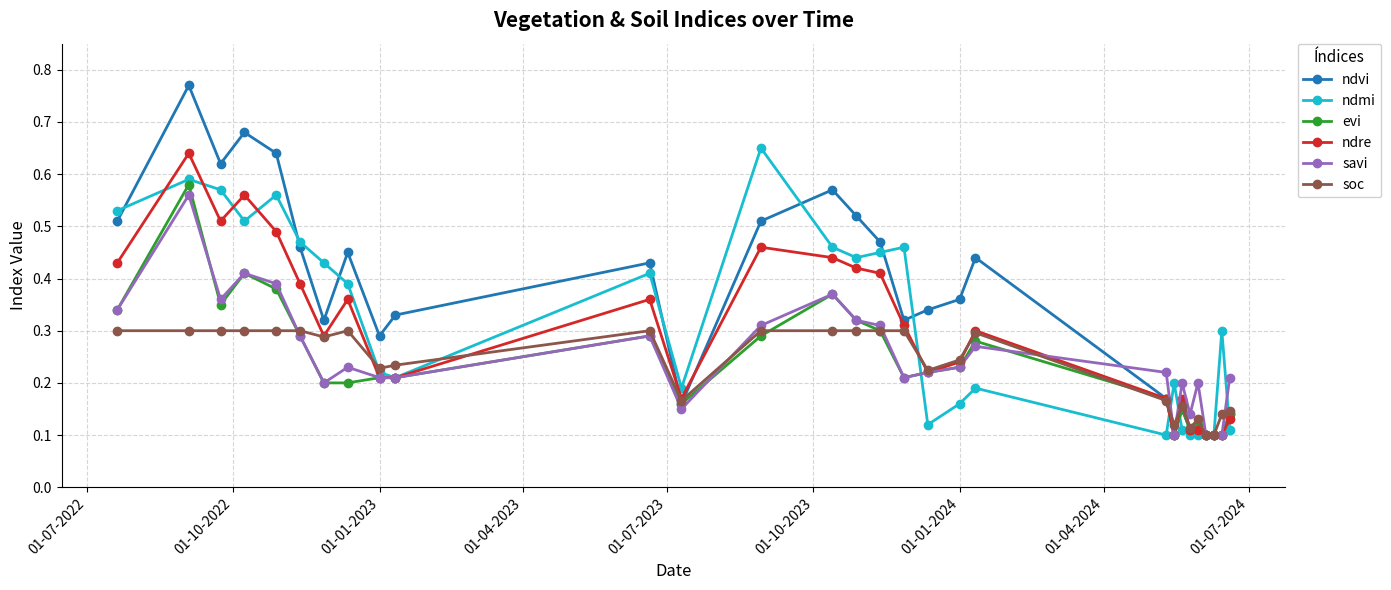

Which series has the largest range (max minus min)?

ndvi